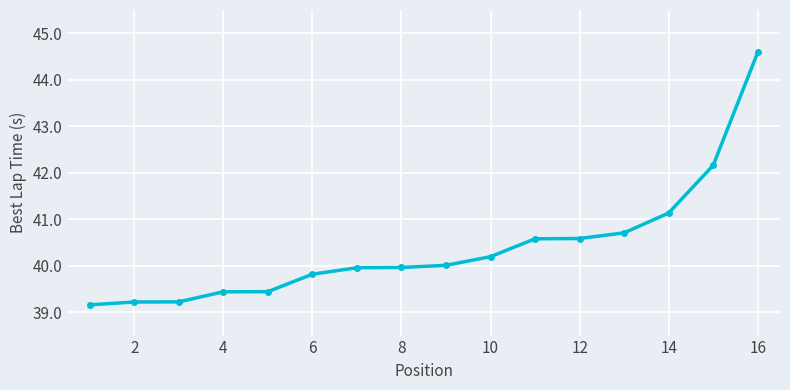

What is the sum of all values?

646.2